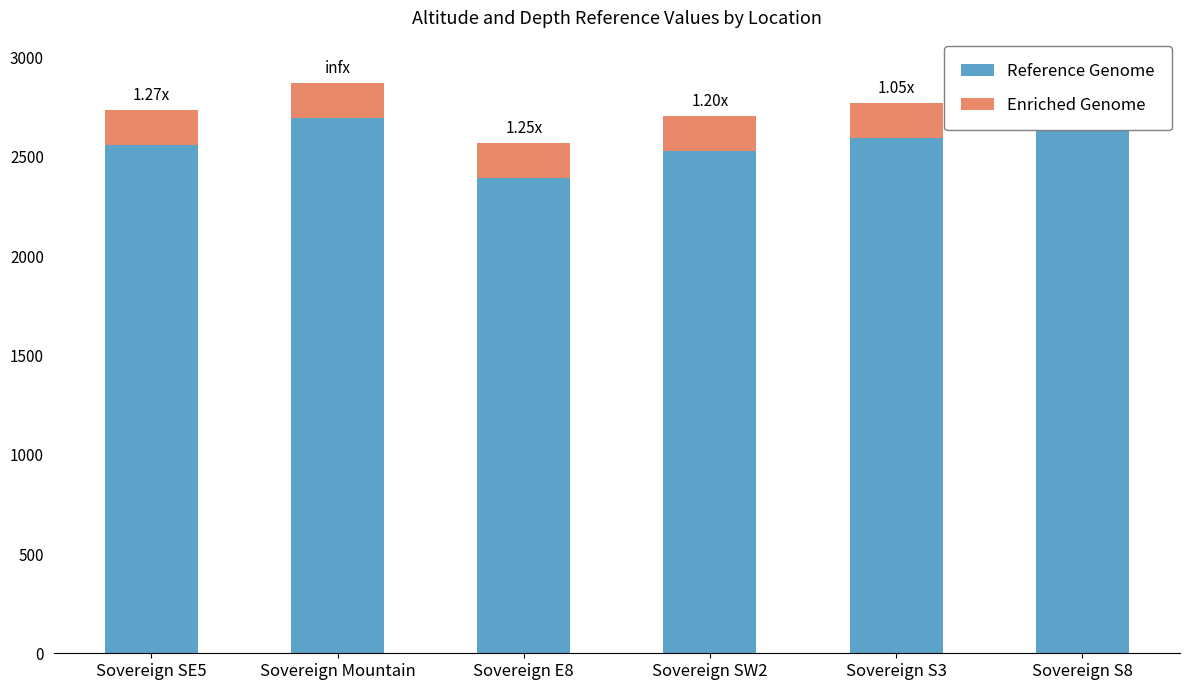

What is the label of the 5th bar from the left?

Sovereign S3